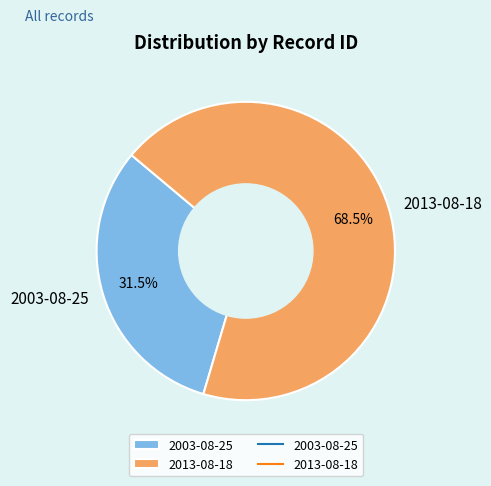

Which slice is the smallest?

2003-08-25